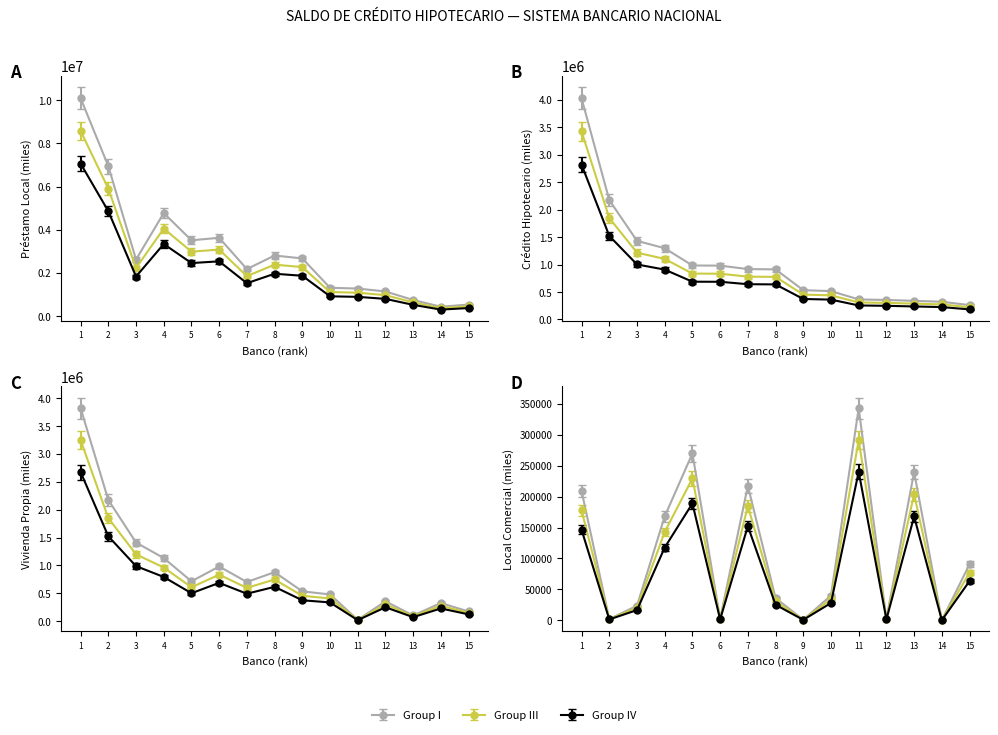

The value of LOCAL COMERCIAL at 3 is 23491.5. True or false?

True